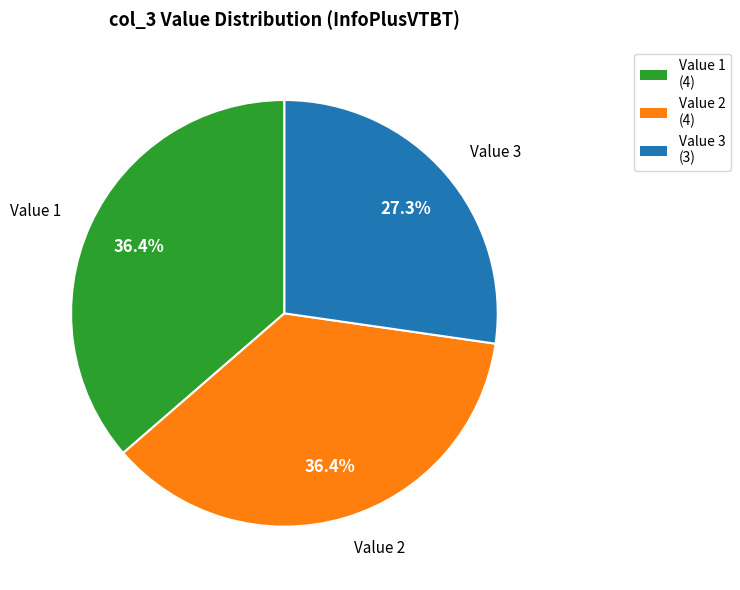

Is Value 3 the majority of the pie?

No